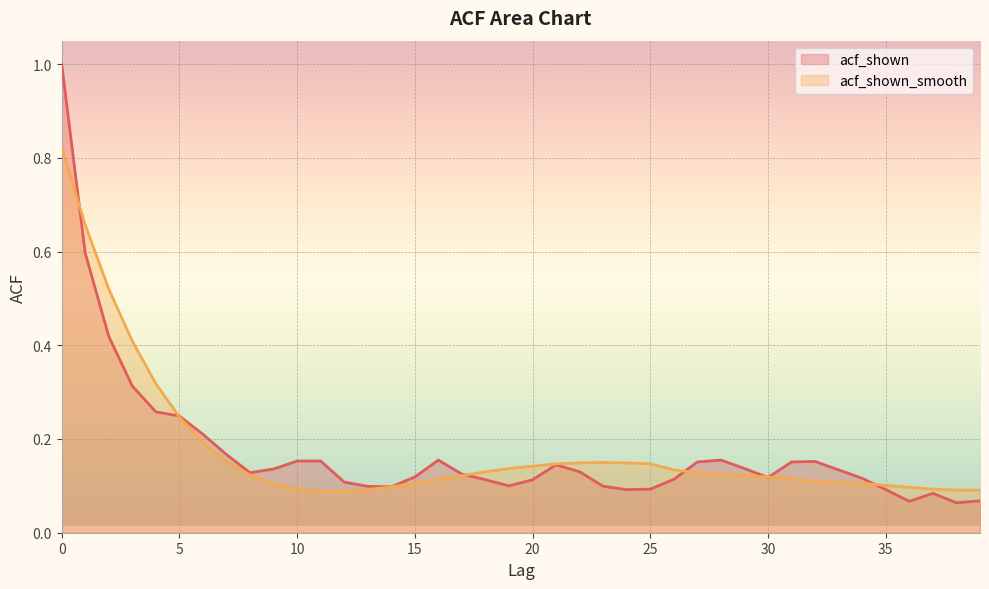

How many distinct data groups are displayed?

2